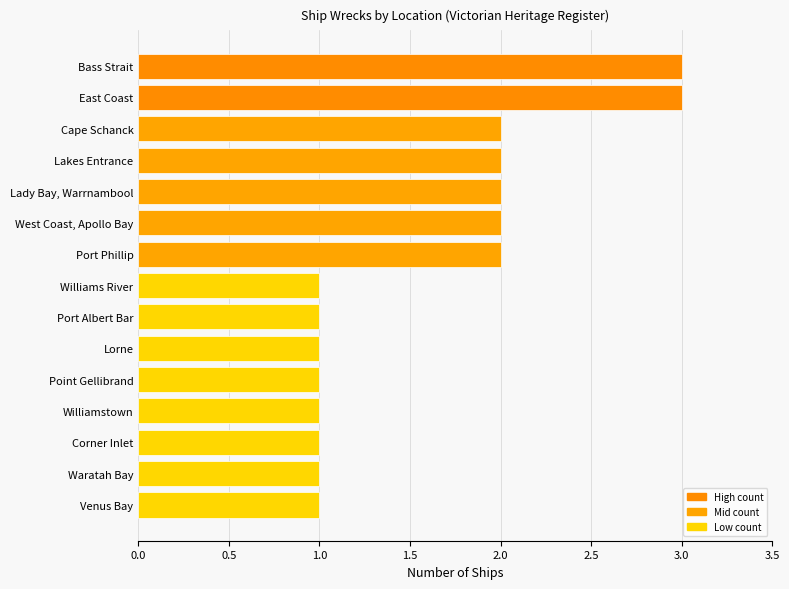

What is the maximum value shown in the chart?

3